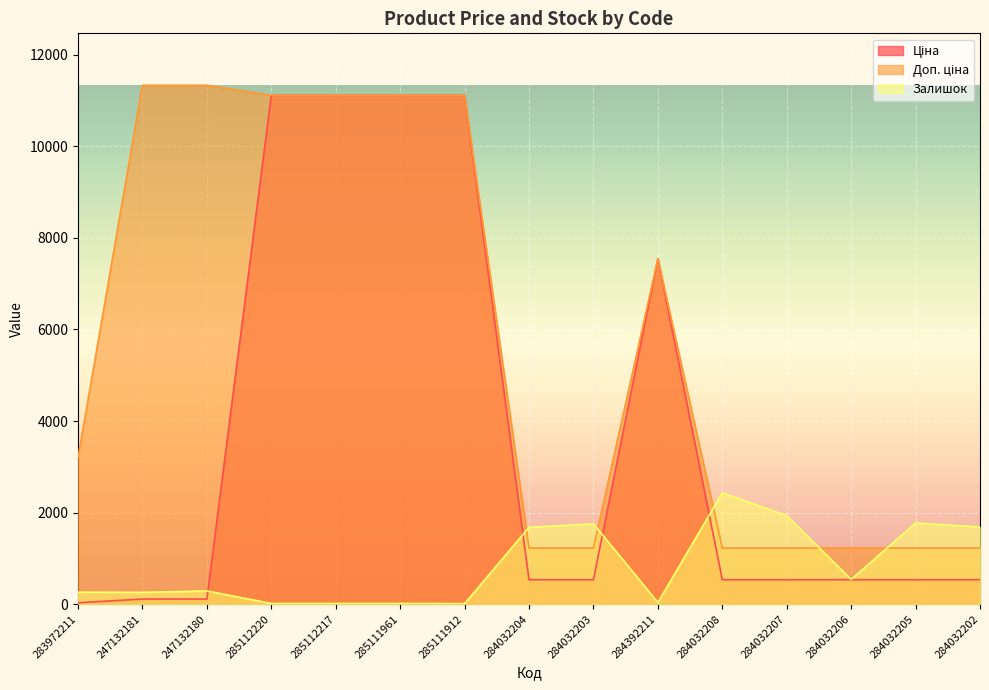

Reading left to right, what are all the values shown in this chart?

Ціна: 32.0	113.3	113.3	11113.6	11113.6	11113.6	11113.6	535.4	535.4	7545.9	535.4	535.4	535.4	535.4	535.4
Доп. ціна: 3205.0	11334.0	11334.0	11113.6	11113.6	11113.6	11113.6	1227.2	1227.2	7545.9	1227.2	1227.2	1227.2	1227.2	1227.2
Залишок: 264.0	260.0	290.0	17.0	17.0	17.0	14.0	1680.0	1756.0	39.0	2433.0	1936.0	541.0	1775.0	1687.0